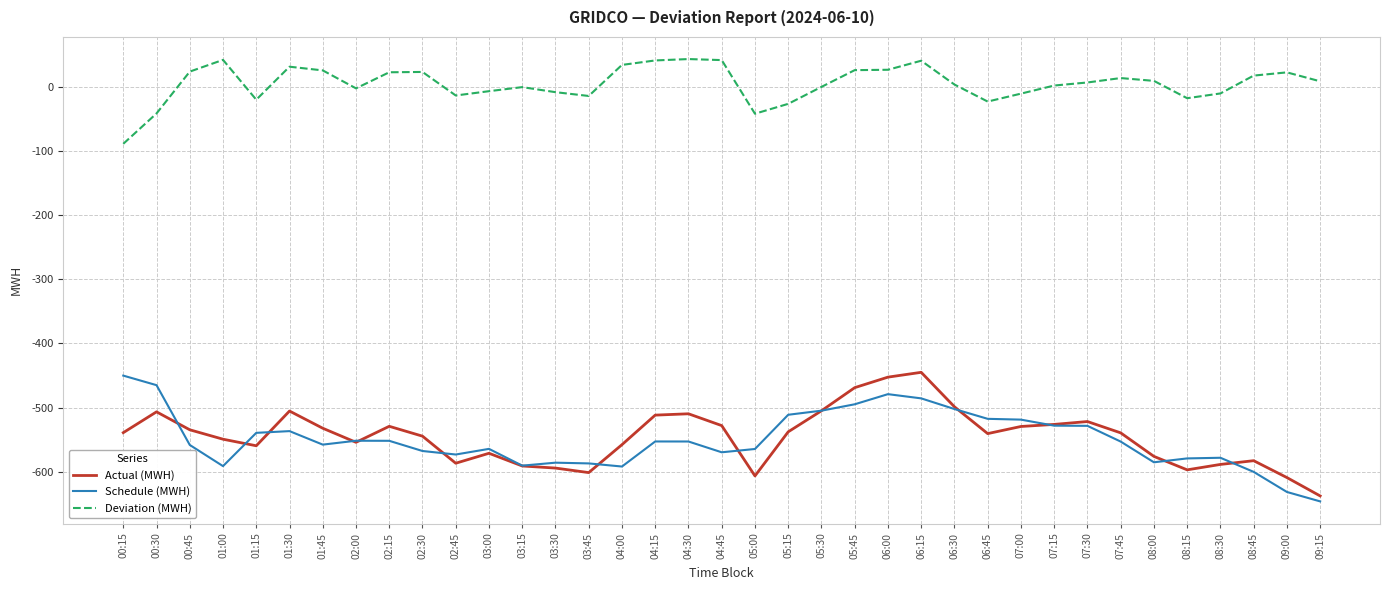

True or false: Actual (MWH) and Deviation (MWH) intersect in this chart.

False